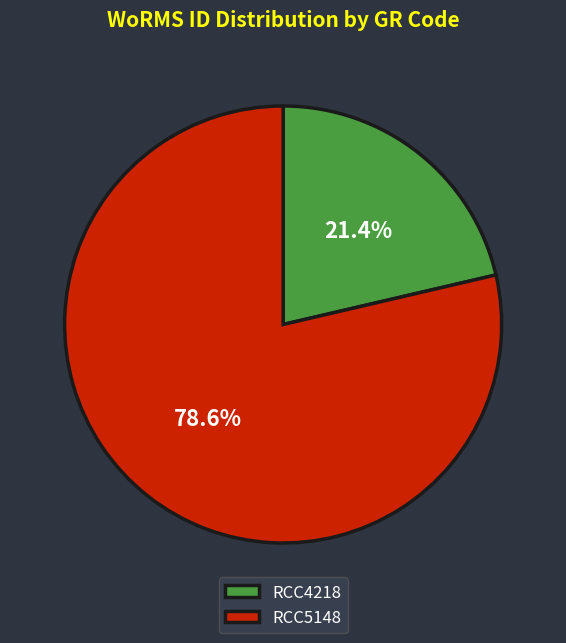

True or false: RCC5148 accounts for 79% of the total.

True